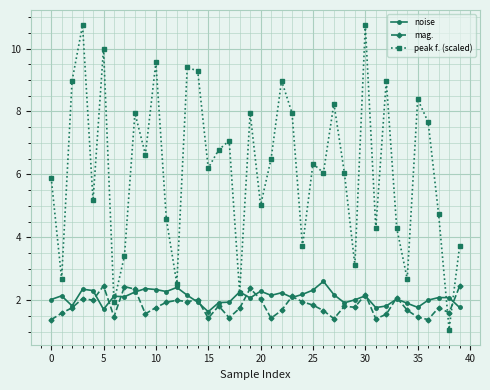

True or false: peak f. (scaled) and mag. intersect in this chart.

True